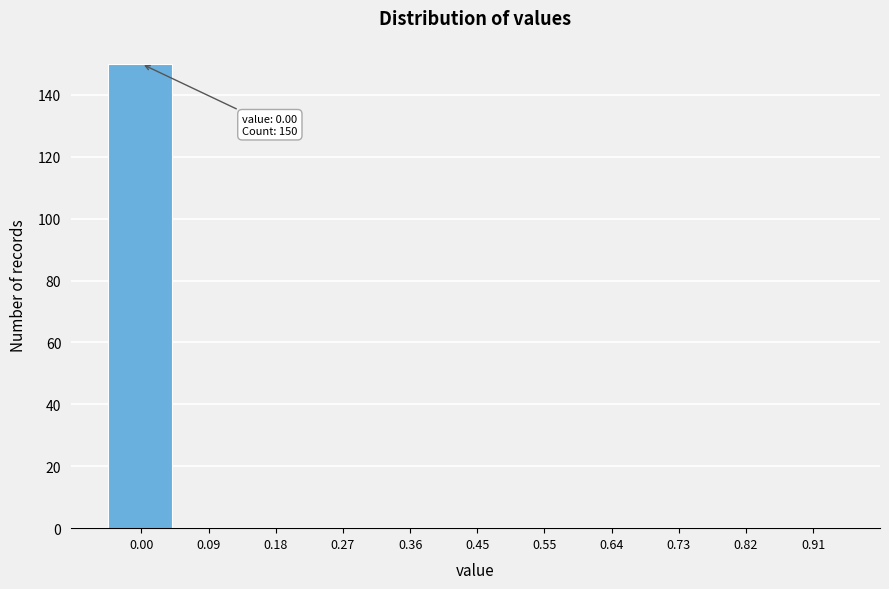

Reading left to right, transcribe all the data shown in this chart.

0.00=150	0.09=0	0.18=0	0.27=0	0.36=0	0.45=0	0.55=0	0.64=0	0.73=0	0.82=0	0.91=0